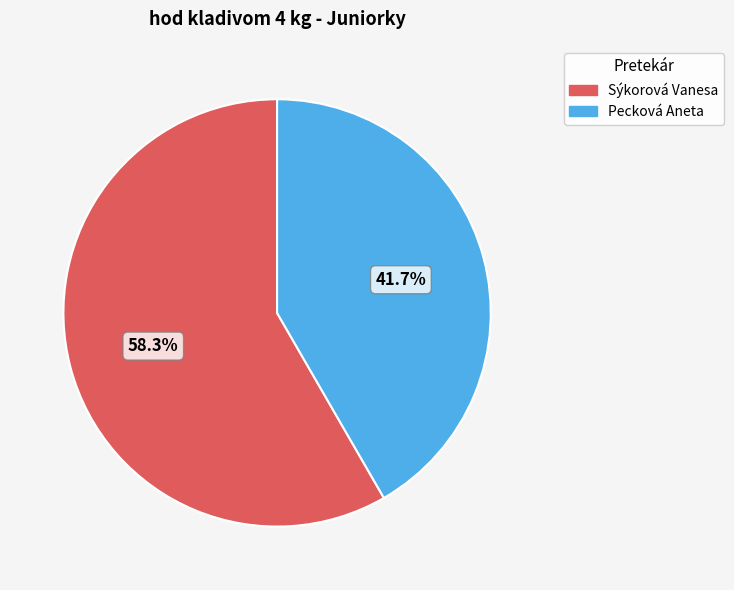

What percentage is the Sýkorová Vanesa slice, to the nearest percent?

58%